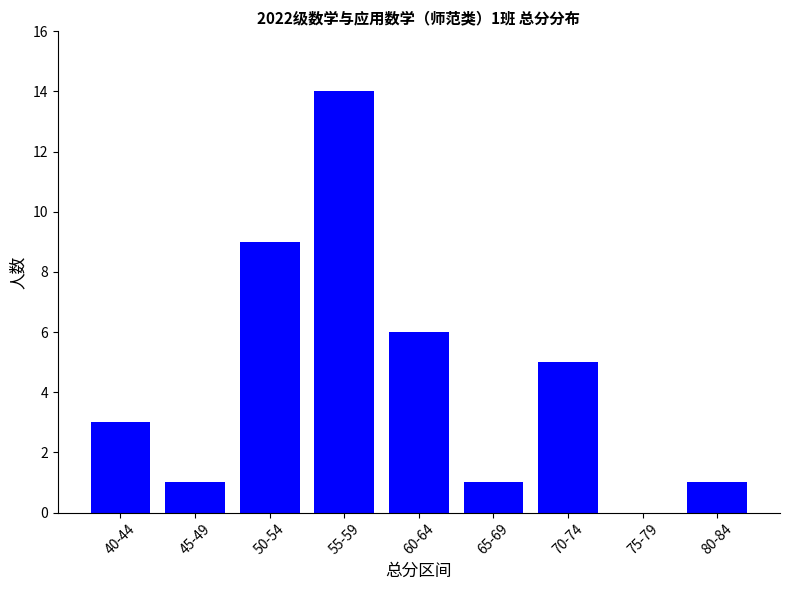

The value at 45-49 is 1. True or false?

True